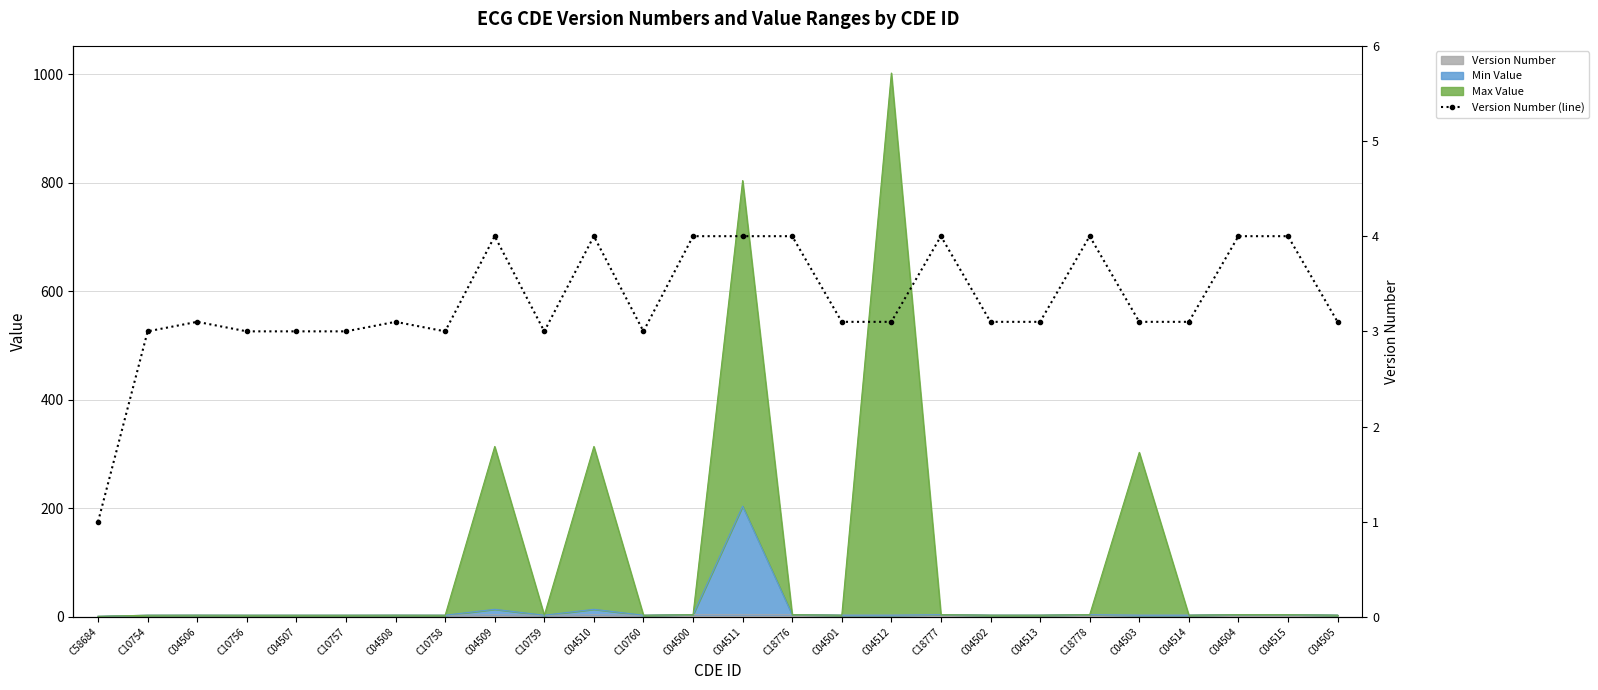

Reading right to left, extract all data points from this chart.

C04505=3.1	C04515=4.0	C04504=4.0	C04514=3.1	C04503=3.1	C18778=4.0	C04513=3.1	C04502=3.1	C18777=4.0	C04512=3.1	C04501=3.1	C18776=4.0	C04511=4.0	C04500=4.0	C10760=3.0	C04510=4.0	C10759=3.0	C04509=4.0	C10758=3.0	C04508=3.1	C10757=3.0	C04507=3.0	C10756=3.0	C04506=3.1	C10754=3.0	C58684=1.0